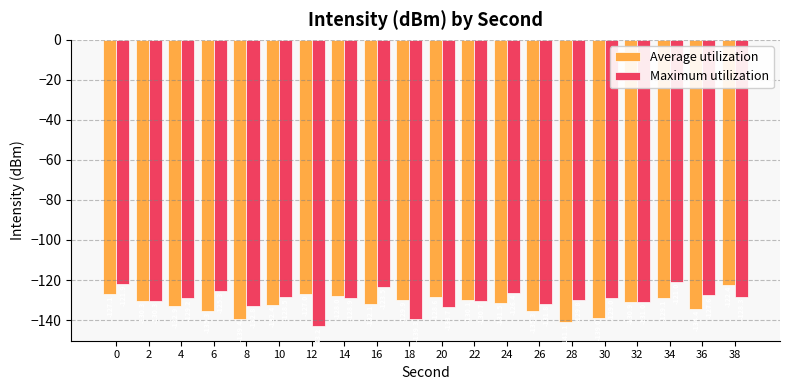

What are all the series names shown in the legend?

Average utilization, Maximum utilization